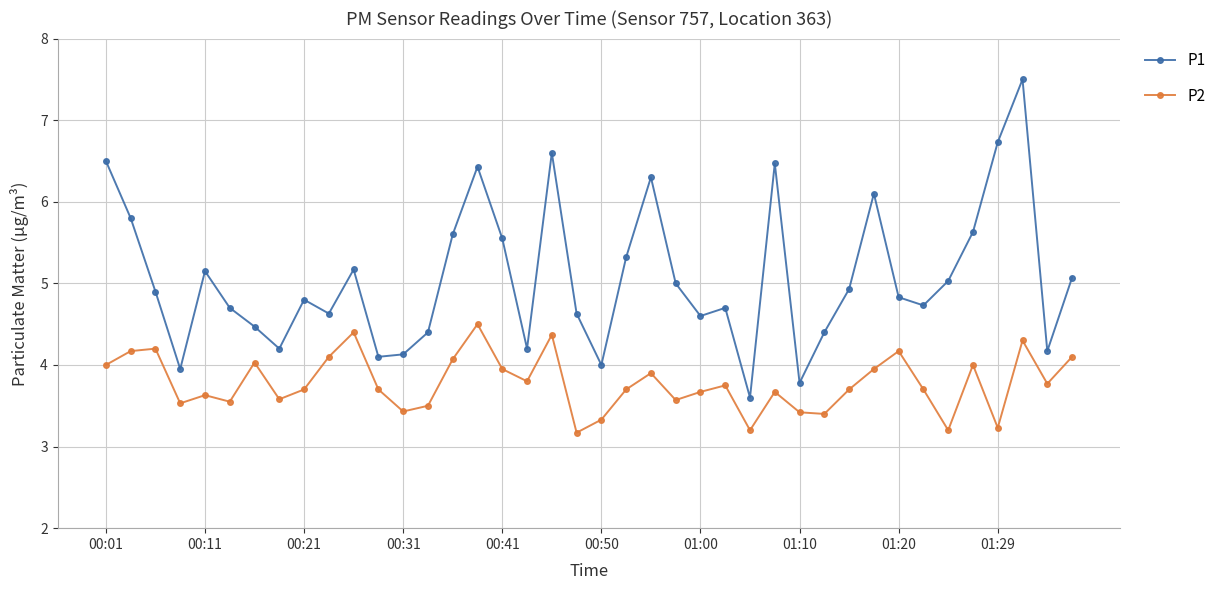

What is the average value of the P1 series?

5.1